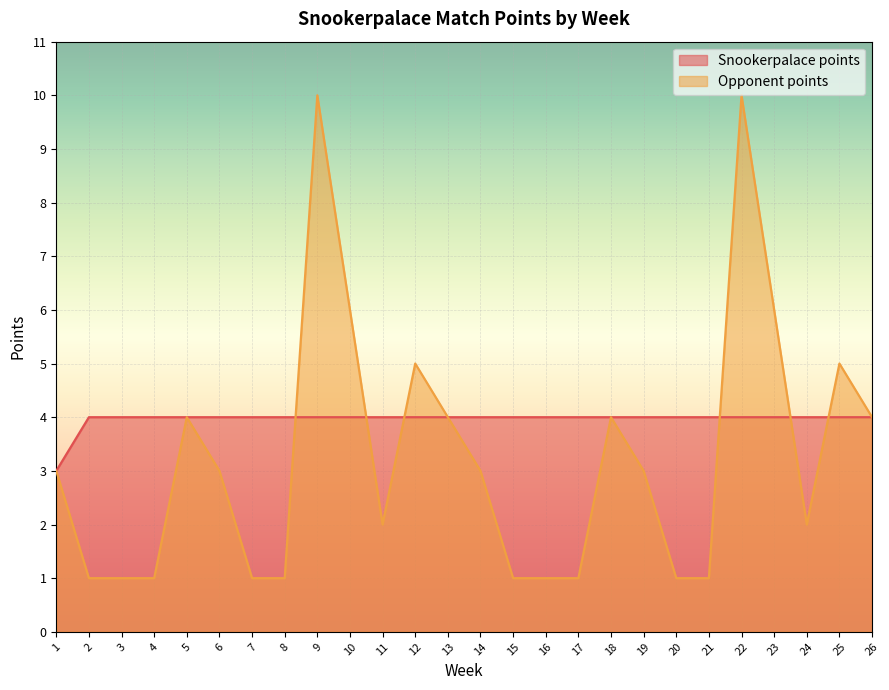

At how many categories does at least one series exceed 6?

2